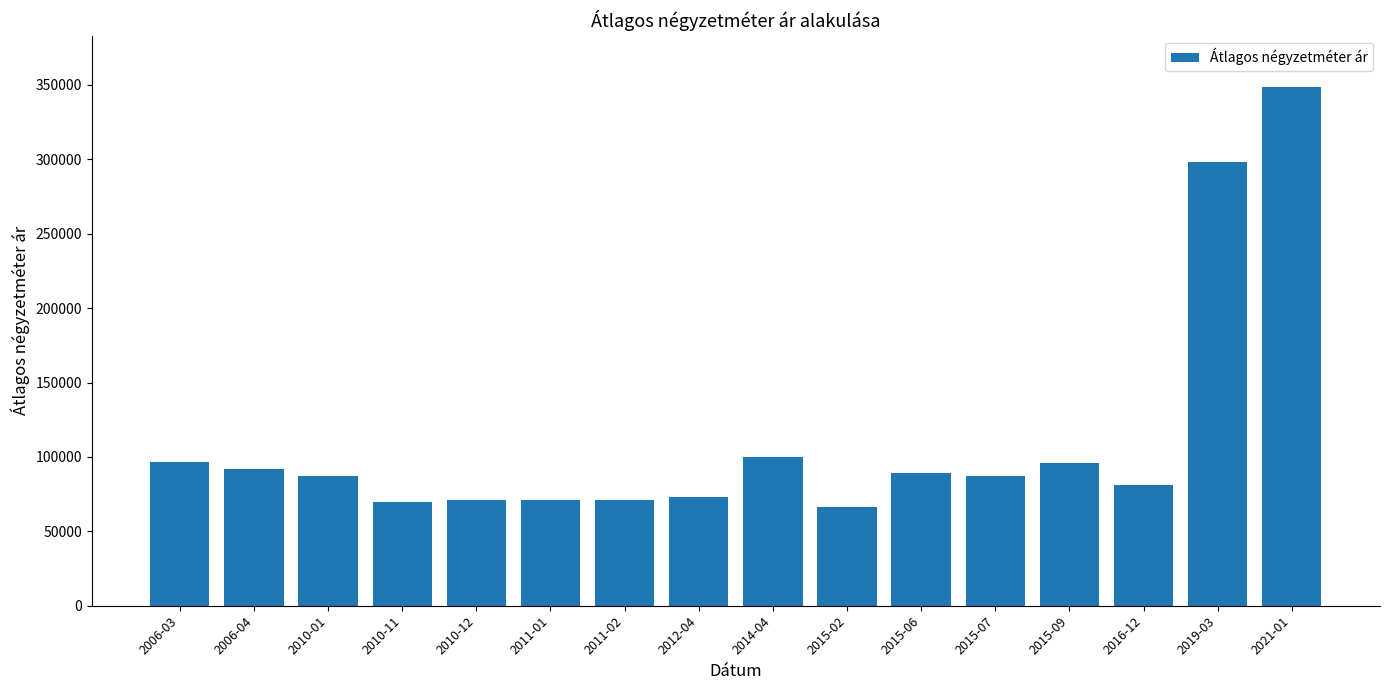

What is the label of the 9th bar from the left?

2014-04